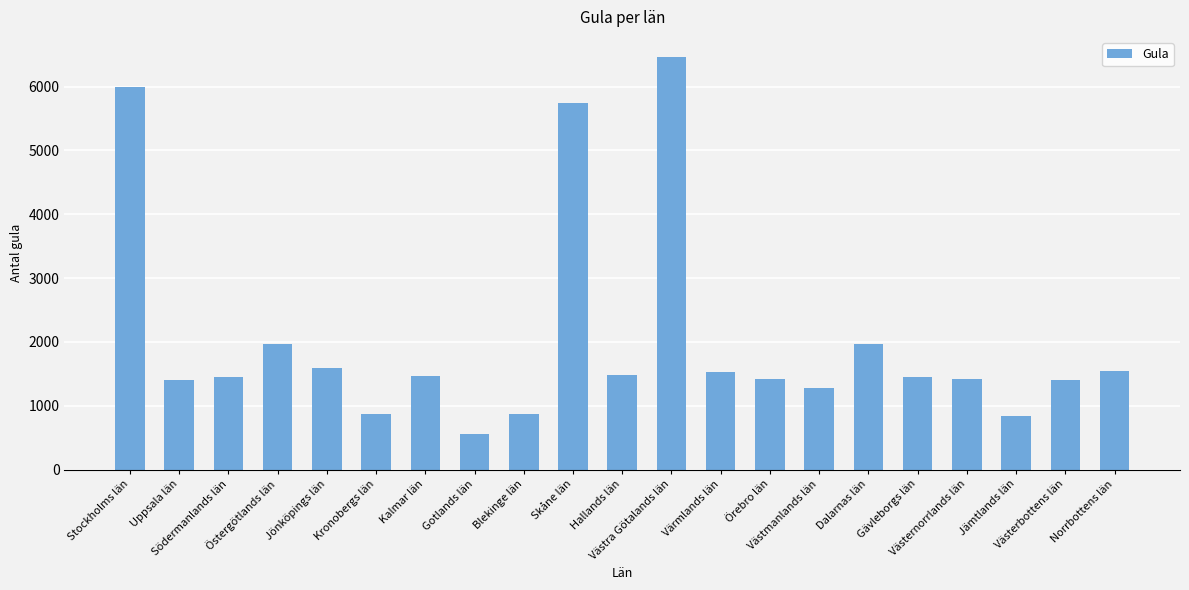

What is the value of the 21st bar from the left?

1551